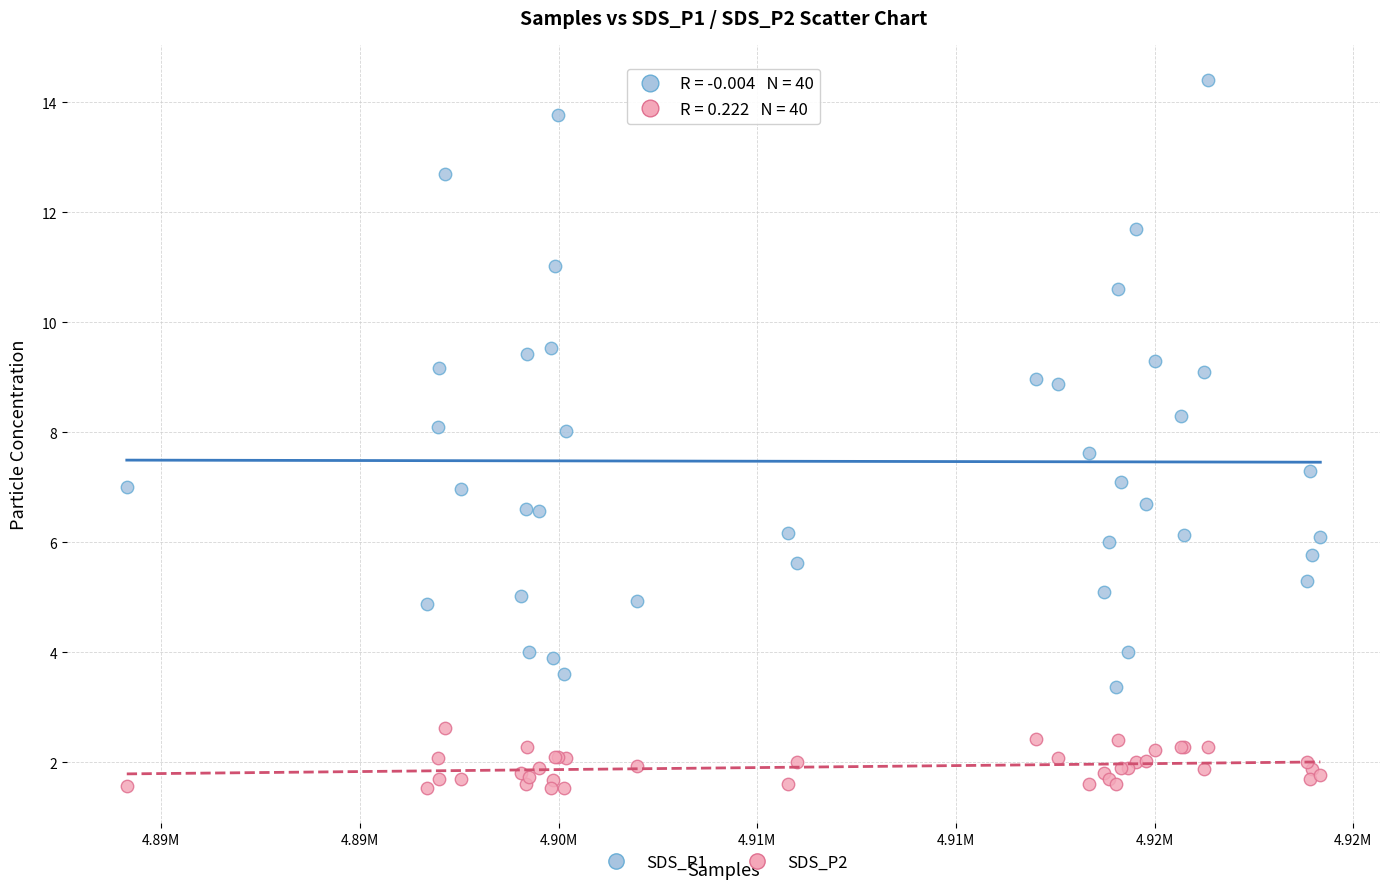

Which series reaches the maximum Y coordinate?

SDS_P1